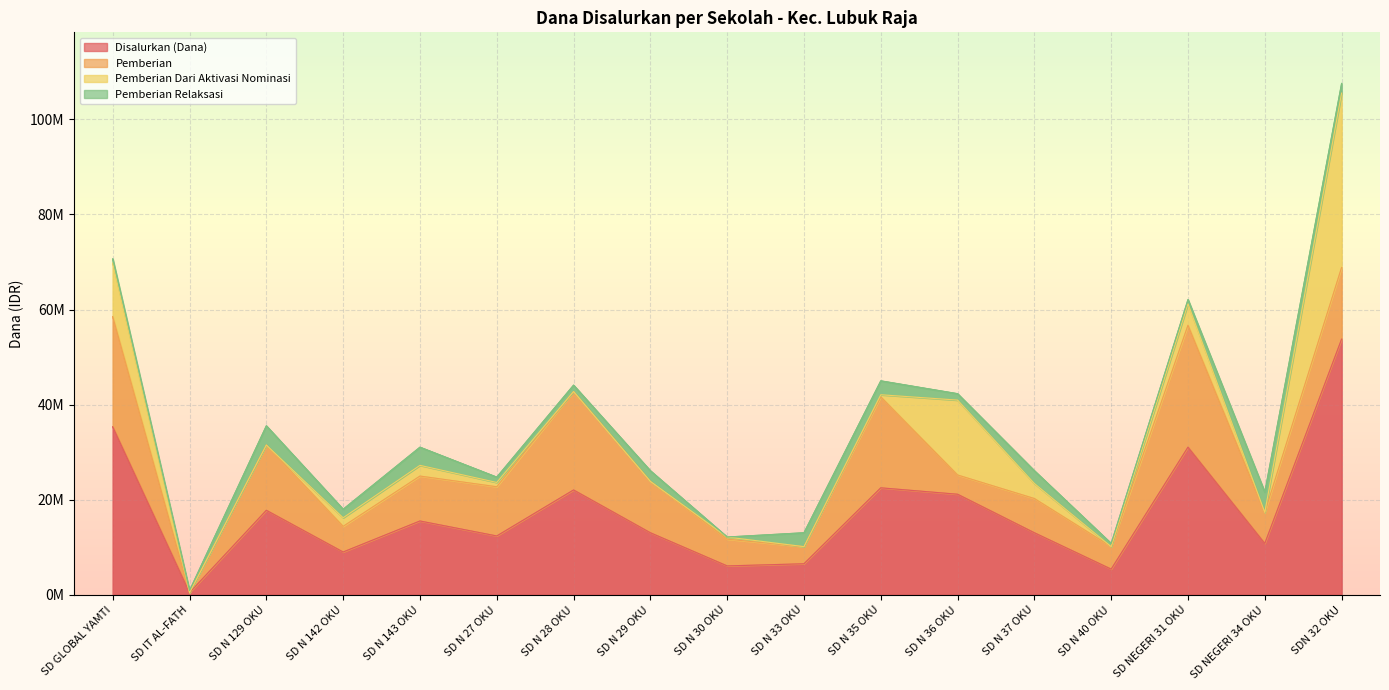

True or false: Disalurkan (Dana) and Pemberian Dari Aktivasi Nominasi intersect in this chart.

False